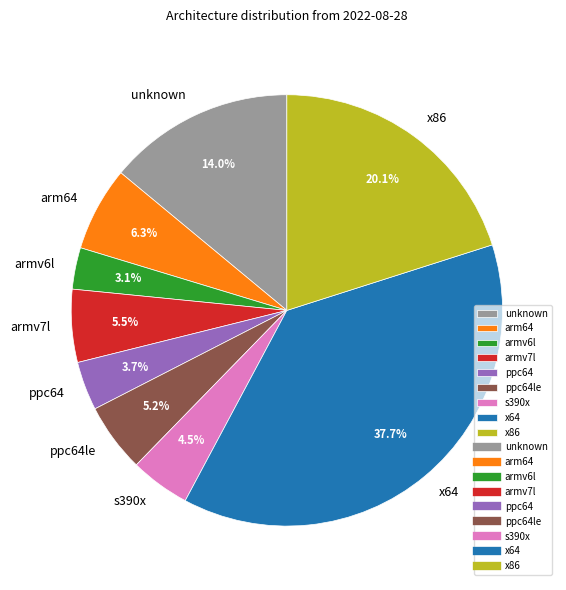

To the nearest percent, what is the difference between the largest and smallest slice percentages?

35%